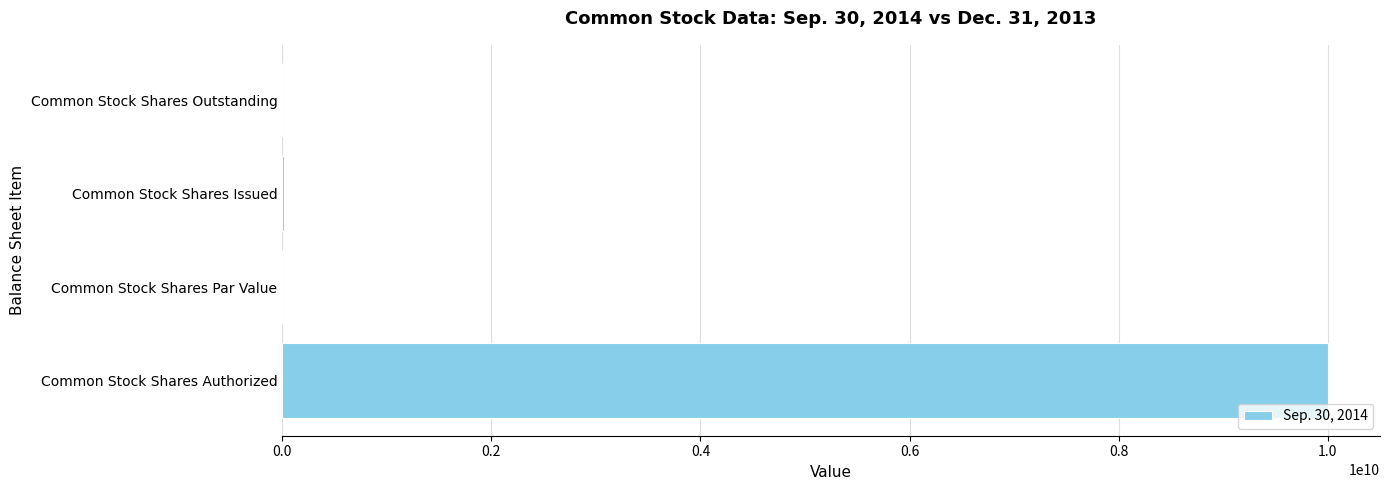

The chart shows a value of 0.0 at Common Stock Shares Par Value. True or false?

True